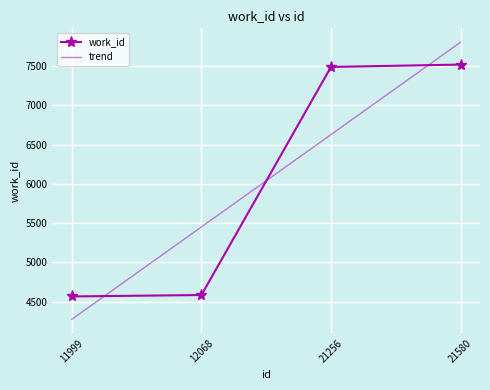

What is the sum of all values?

24160